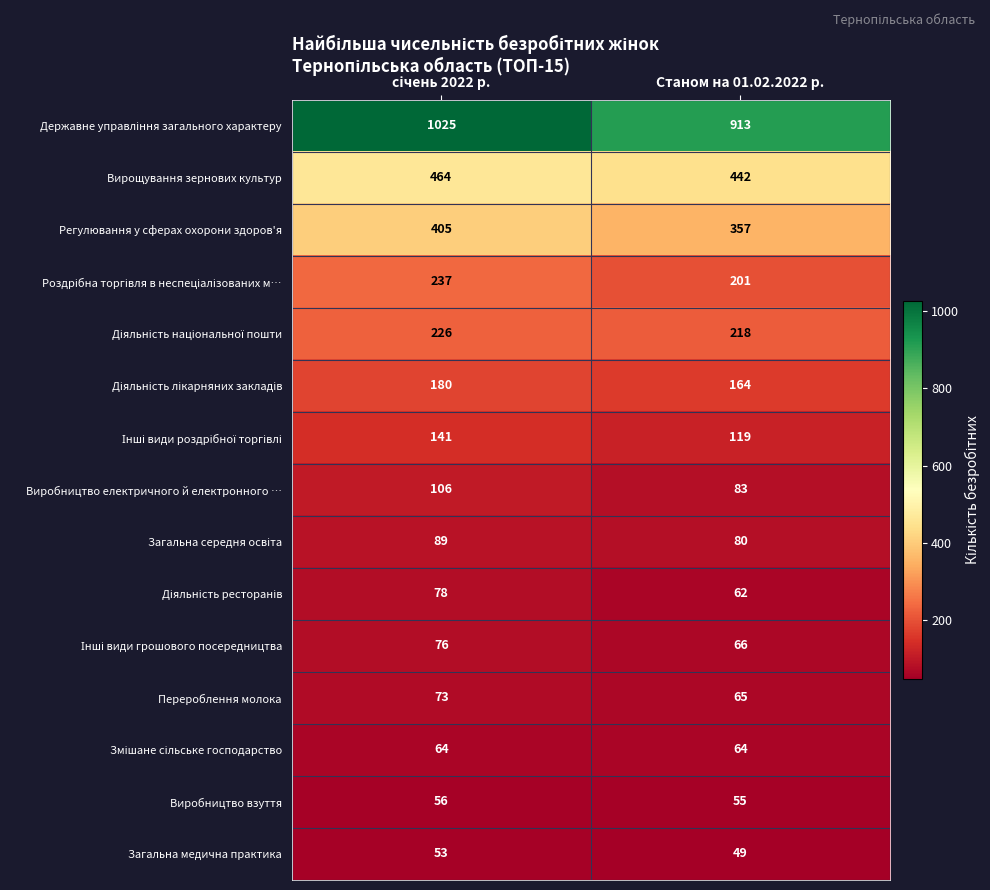

What is the spread (max minus min) of values at Станом на 01.02.2022 р.?

864